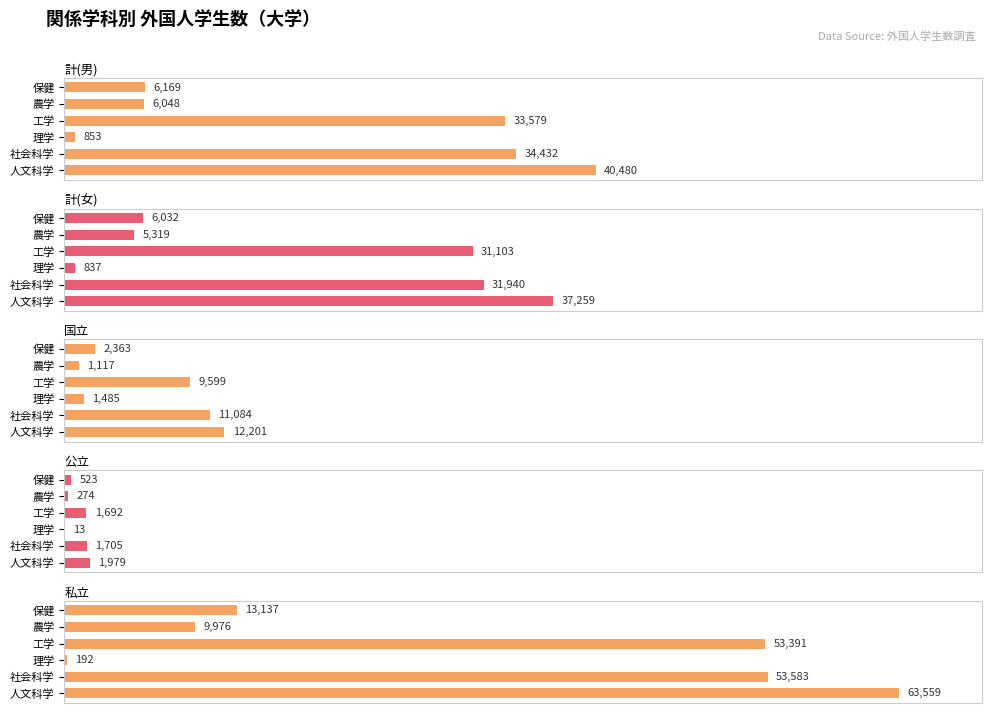

What is the minimum value shown in the chart?

13